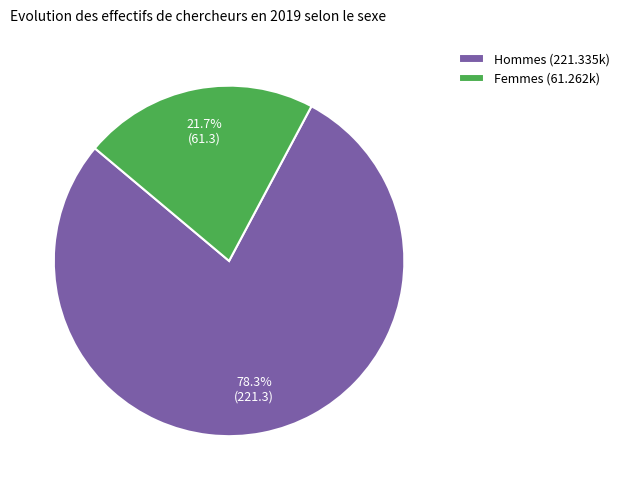

What percentage is the Hommes slice, to the nearest percent?

78%